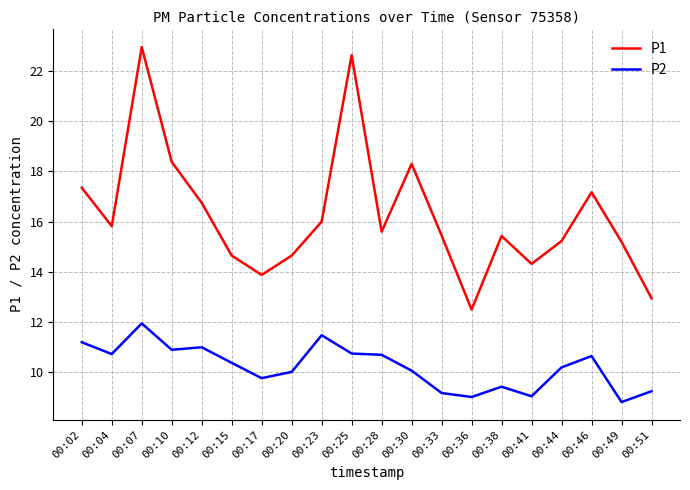

What is the sum of all P1 values?

325.2